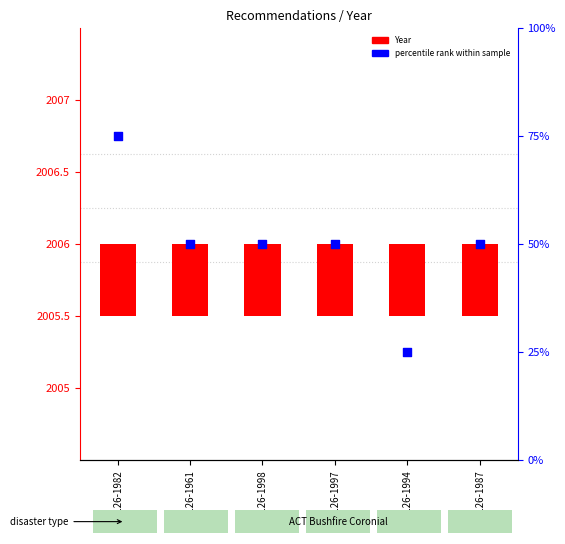

Which has a higher value, REC126-1982 or REC126-1998?

REC126-1982